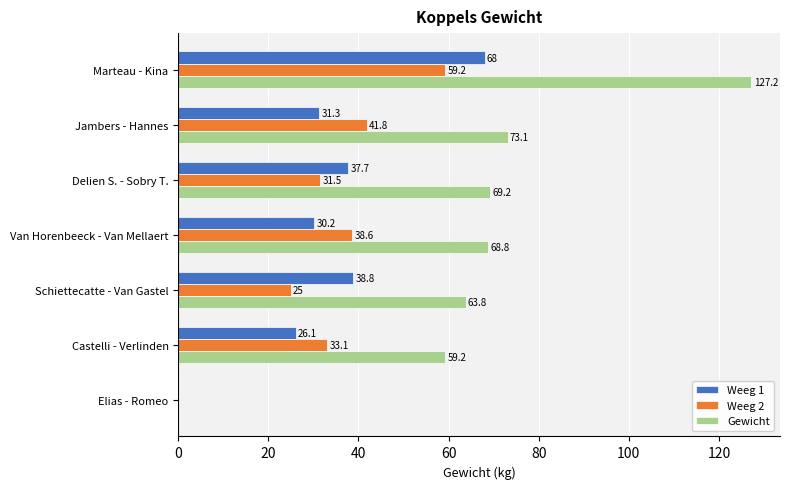

Between Van Horenbeeck - Van Mellaert and Elias - Romeo, which series saw the biggest shift?

Gewicht